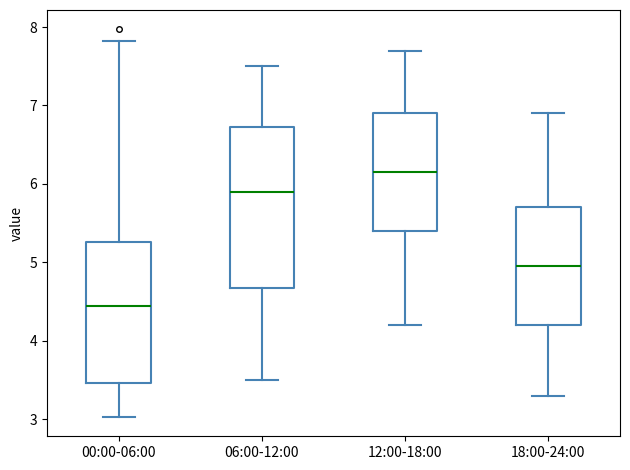

Reading left to right, transcribe this box plot: for each box, give where its median line is, the range the box spans, and where its two whiskers end, as read against the y-axis. The values are not printed on the chart, so give them approximately, as read against the axis.

00:00-06:00: median 4.4, box 3.5 to 5.3, whiskers 3.0 to 7.8
06:00-12:00: median 5.9, box 4.7 to 6.7, whiskers 3.5 to 7.5
12:00-18:00: median 6.2, box 5.4 to 6.9, whiskers 4.2 to 7.7
18:00-24:00: median 5.0, box 4.2 to 5.7, whiskers 3.3 to 6.9